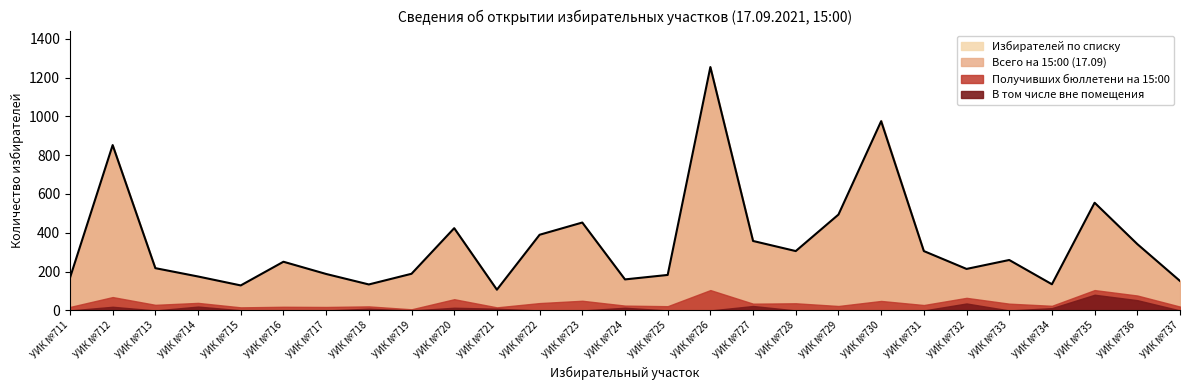

The Получивших бюллетени на 15:00 (17.09) series shows 140 at УИК №726. True or false?

False